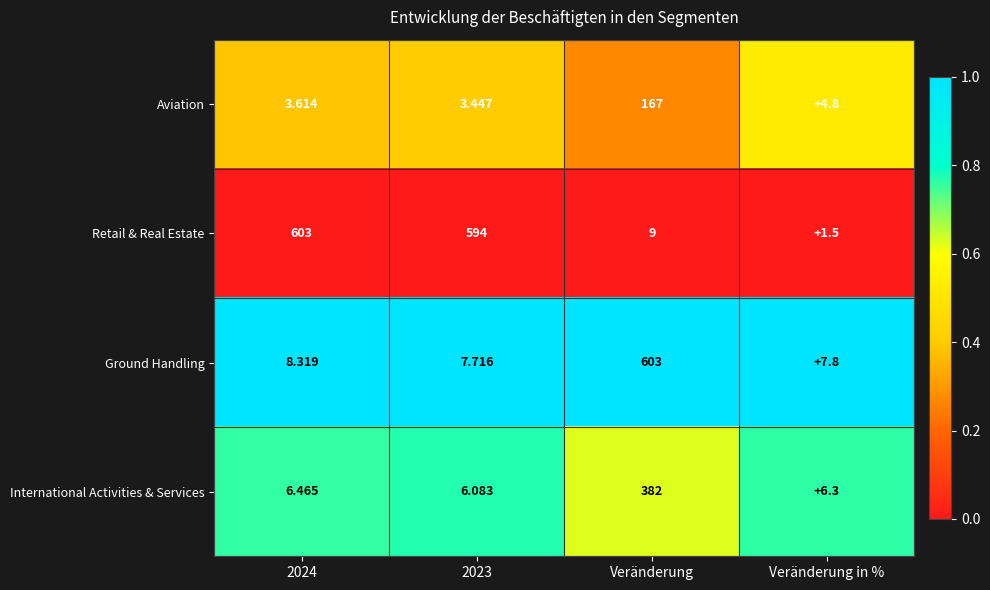

List the series in order of their overall mean, lowest first.

Aviation, International Activities & Services, Ground Handling, Retail & Real Estate